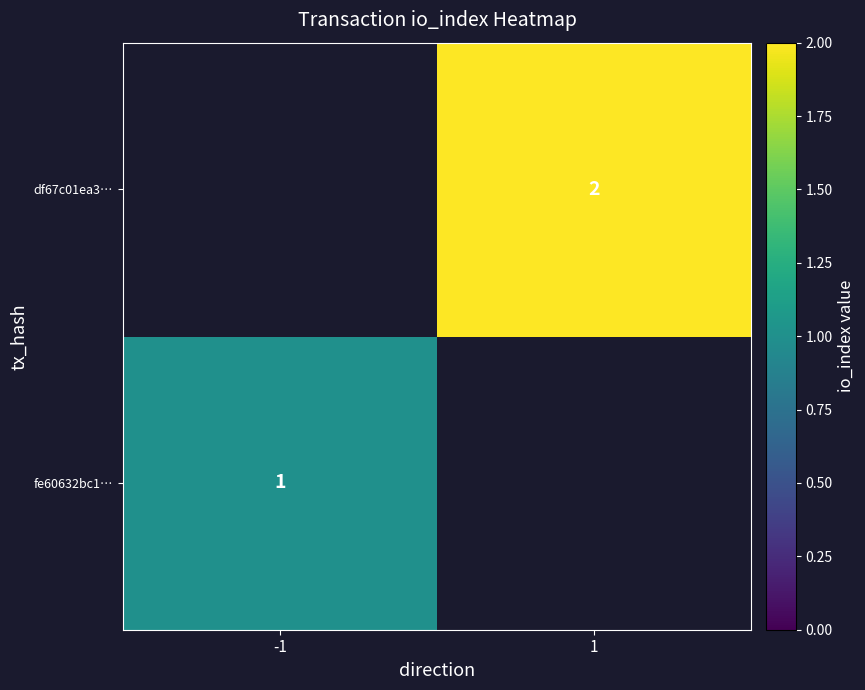

The value of fe60632bc1… at -1 is 0. True or false?

False